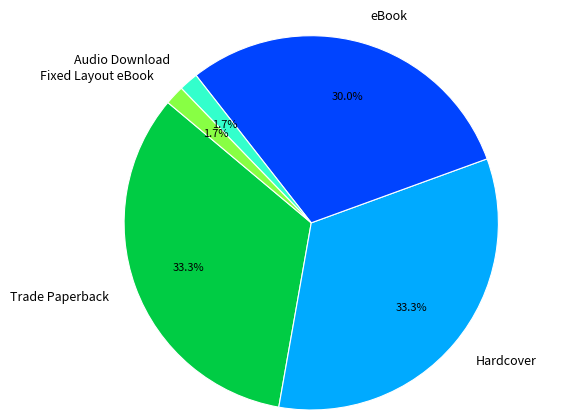

Is Fixed Layout eBook the majority of the pie?

No